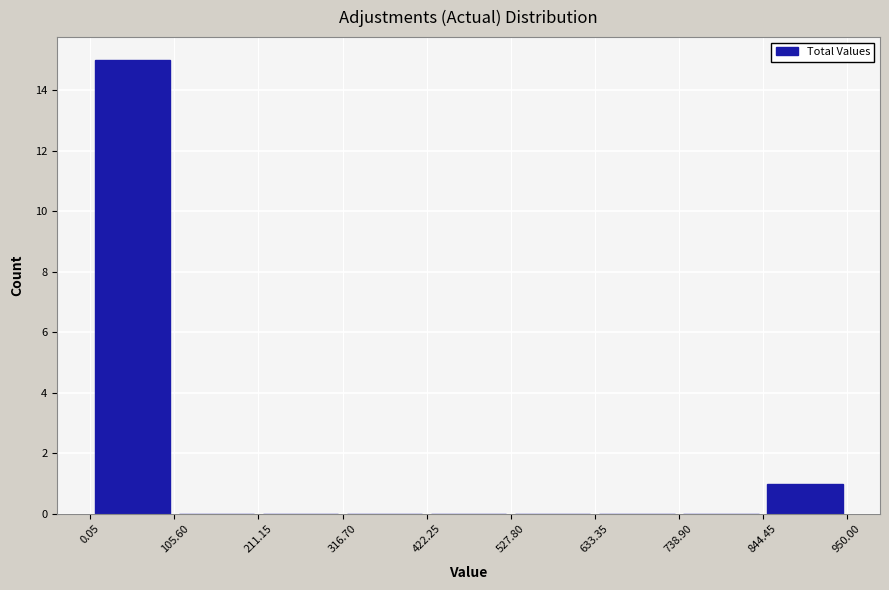

Reading left to right, transcribe this chart: for each bar, give the range it covers on the x-axis and its height. The values are not printed on the chart, so give them approximately, as read against the axis.

0.05 to 105.60: 15
105.60 to 211.15: 0
211.15 to 316.70: 0
316.70 to 422.25: 0
422.25 to 527.80: 0
527.80 to 633.35: 0
633.35 to 738.90: 0
738.90 to 844.45: 0
844.45 to 950.00: 1